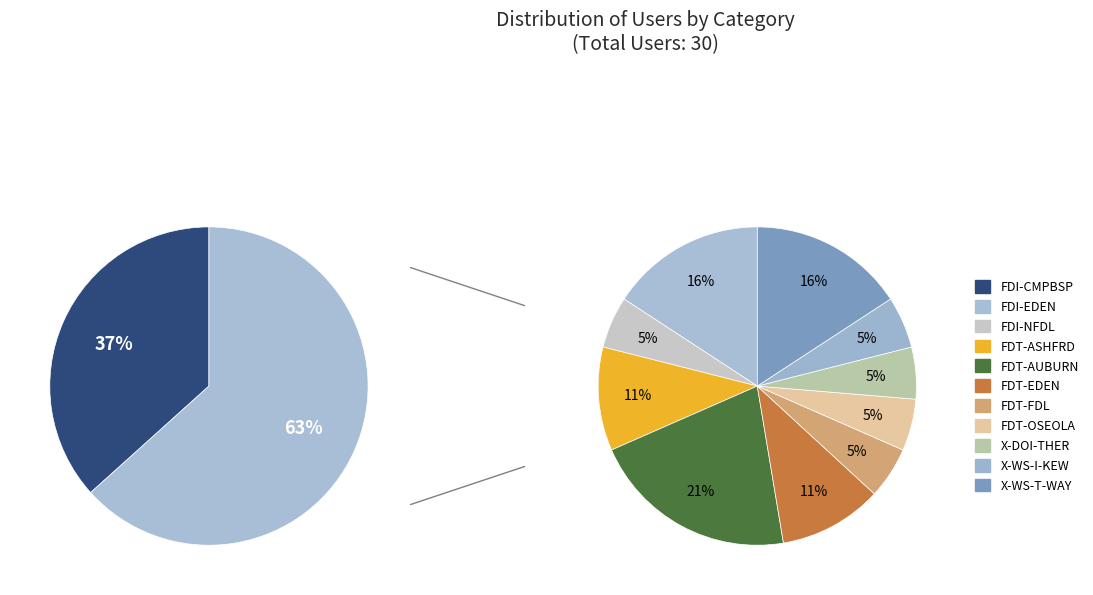

Rank the categories by value from lowest to highest.

FDI-NFDL, FDT-FDL, FDT-OSEOLA, X-DOI-THER, X-WS-I-KEW, FDT-ASHFRD, FDT-EDEN, FDI-EDEN, X-WS-T-WAY, FDT-AUBURN, FDI-CMPBSP